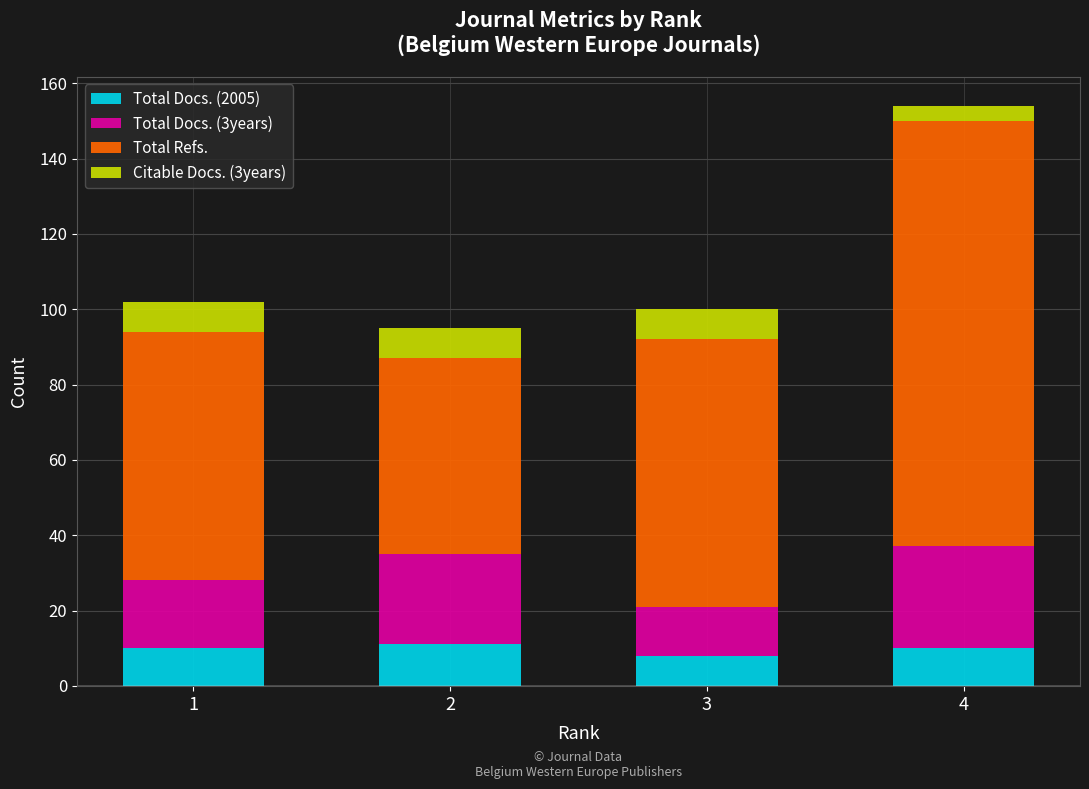

At which category is the sum across all series the highest?

4